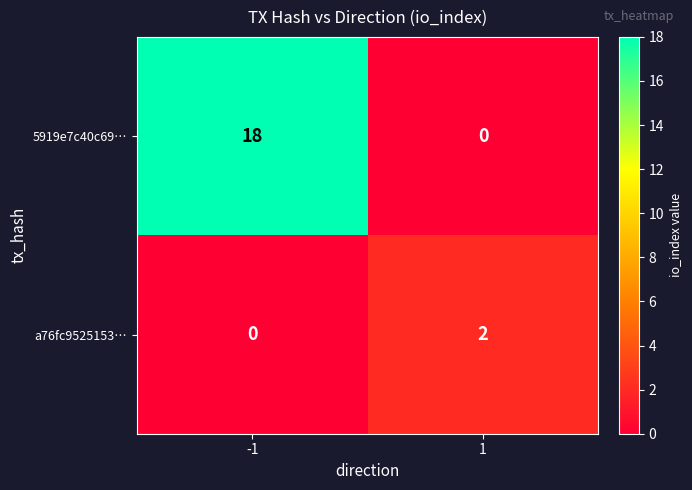

What is the sum of all 5919e7c40c69… values?

18